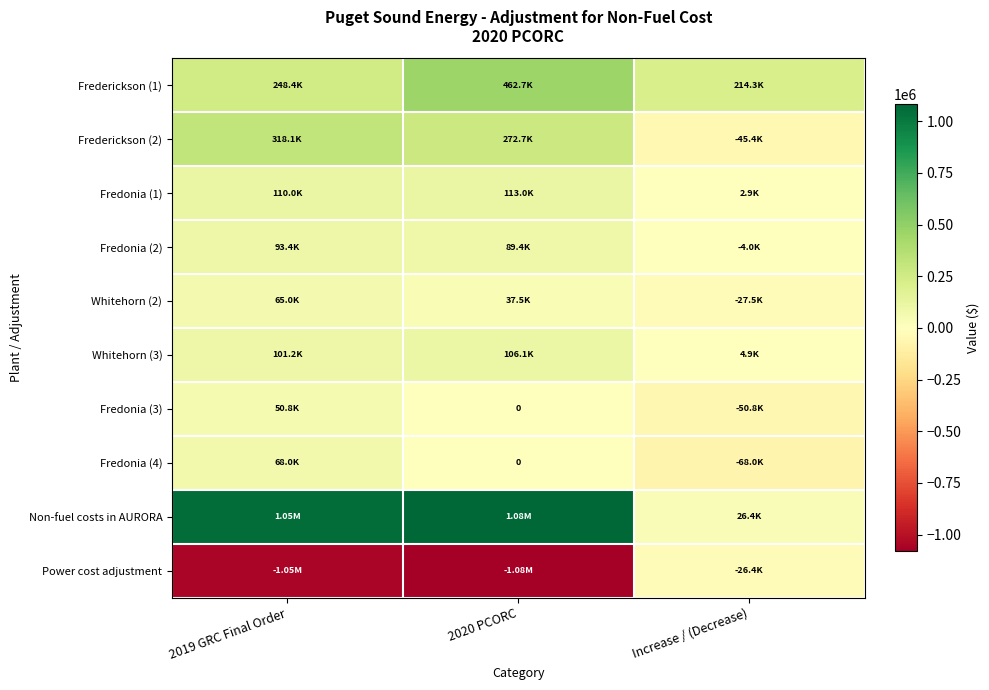

What is the difference between the maximum and minimum values in the Whitehorn (2) series?

92448.0